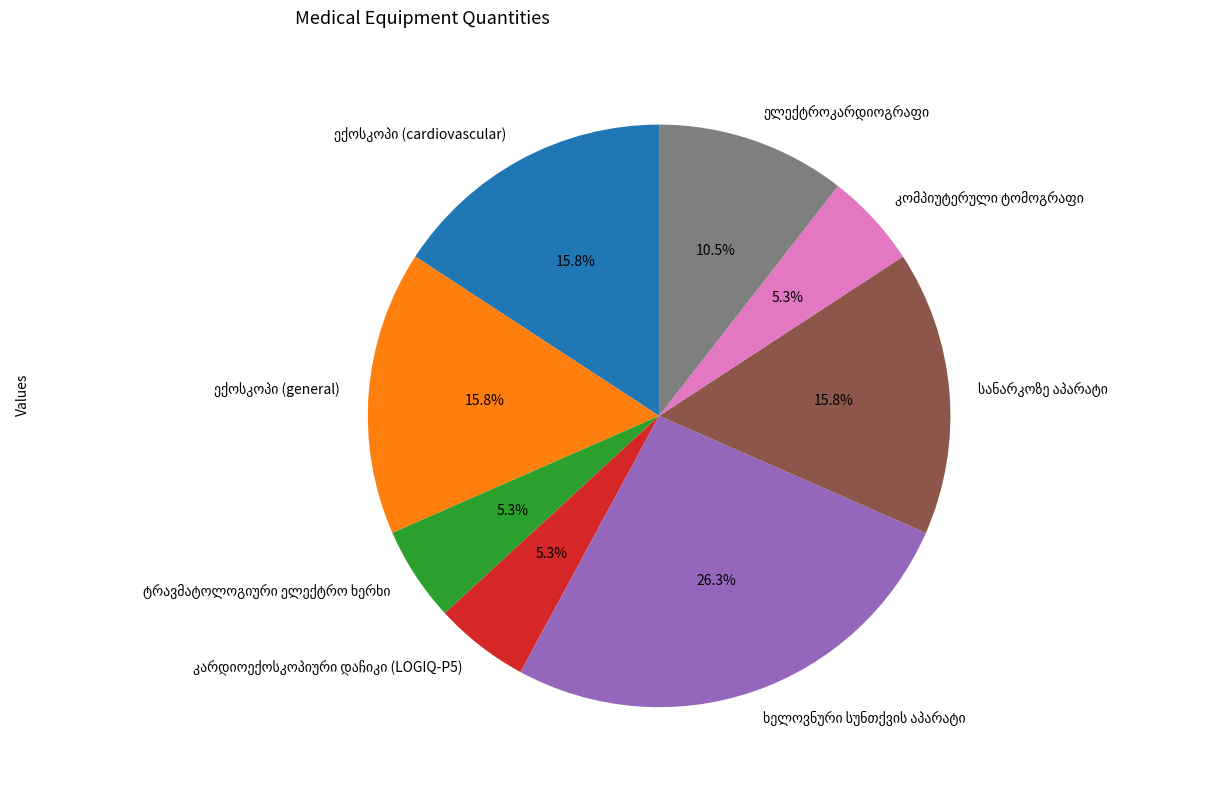

Is there a majority slice in this chart?

No